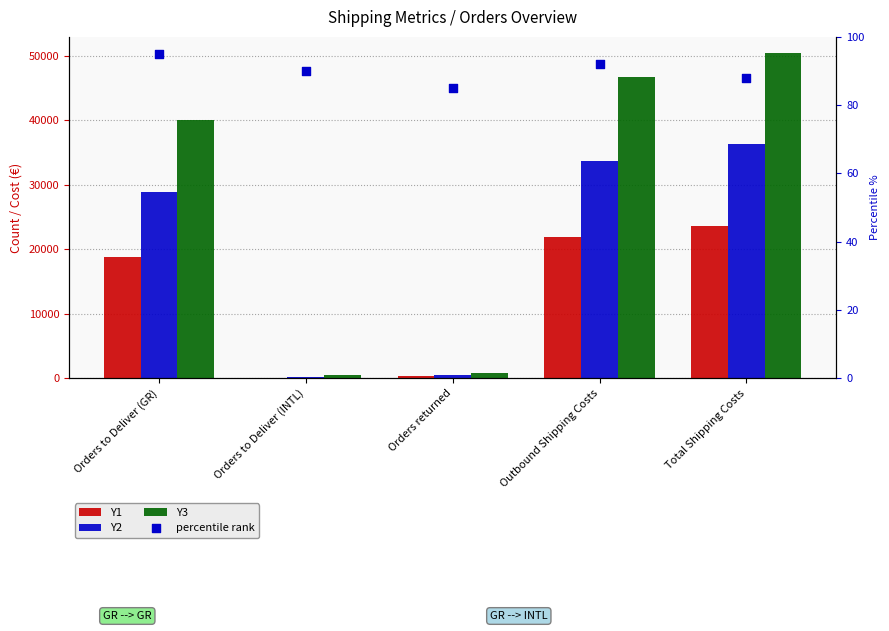

What is the total value across all series at Outbound Shipping Costs?

102225.9